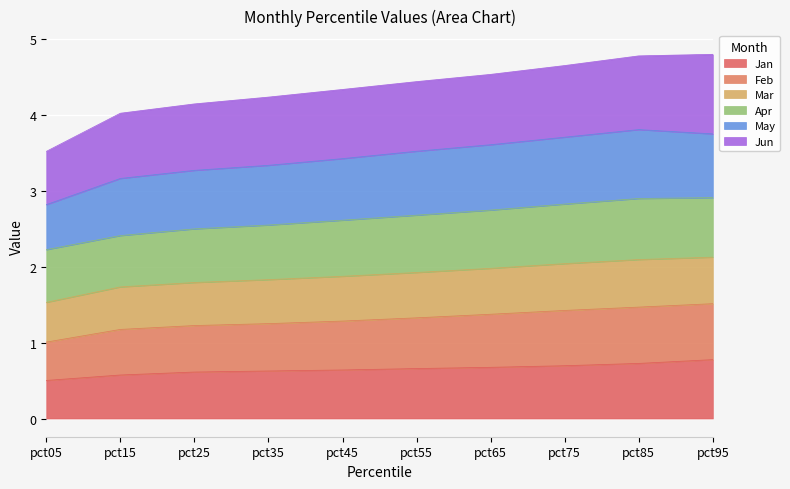

What is the maximum value for Jan?

0.8